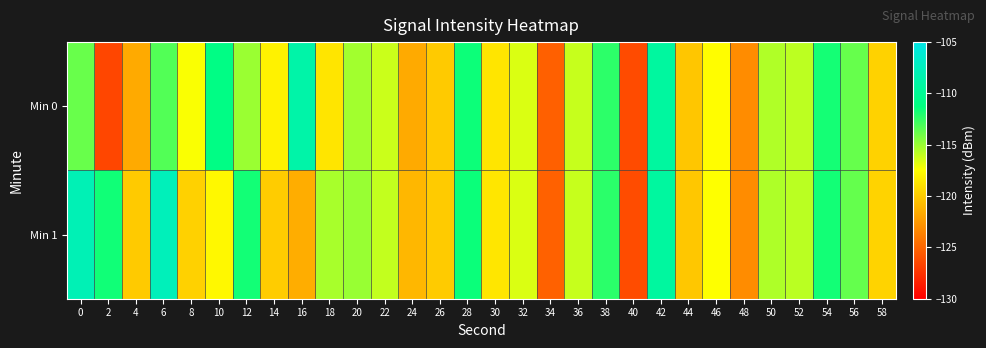

At which category is the sum across all series the highest?

42